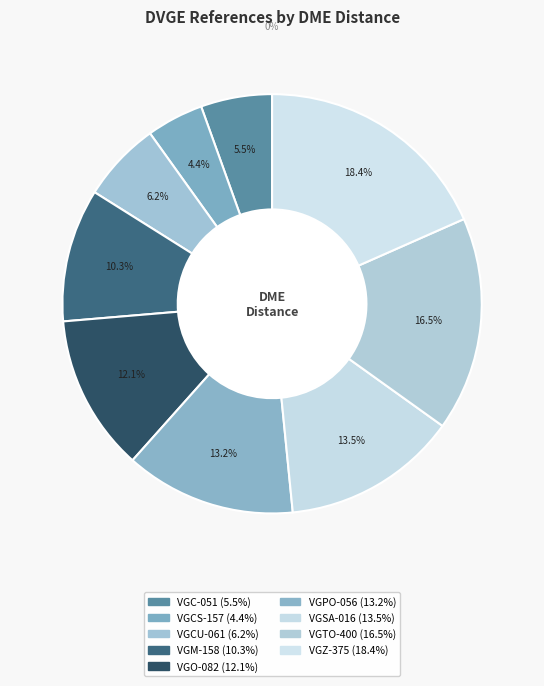

Is there any slice that represents more than half of the pie?

No